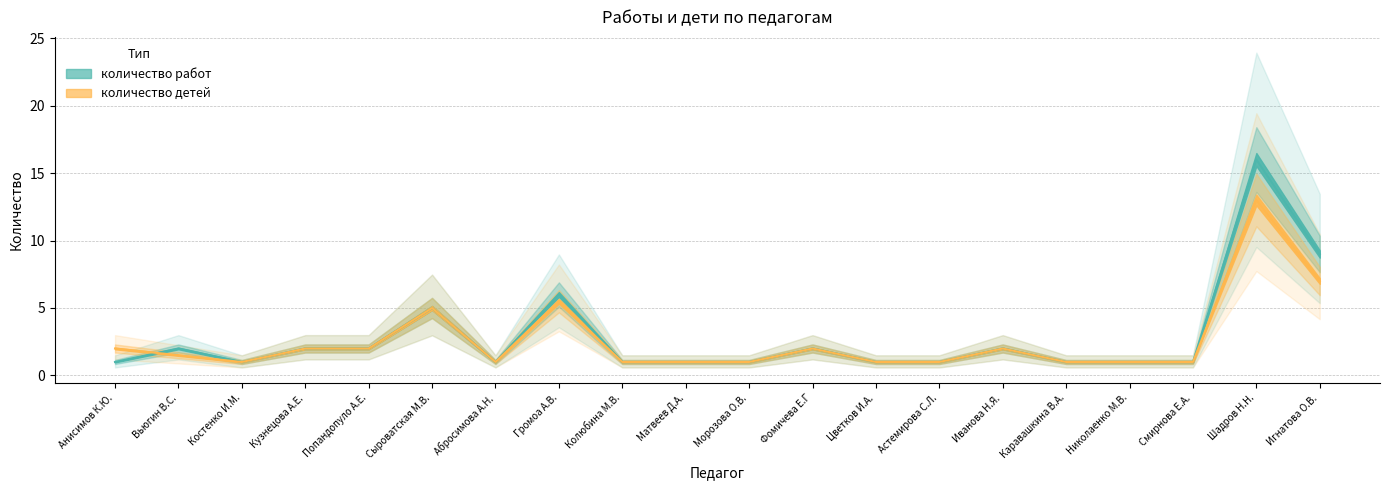

Which category has the lowest value in the количество детей series?

Костенко И.М.